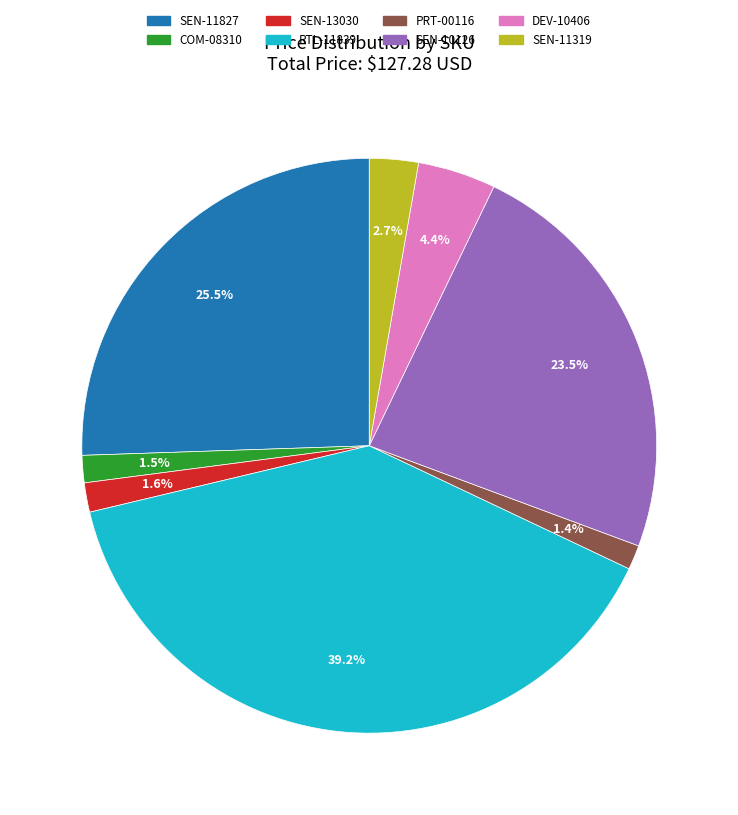

Does any single category account for the majority?

No